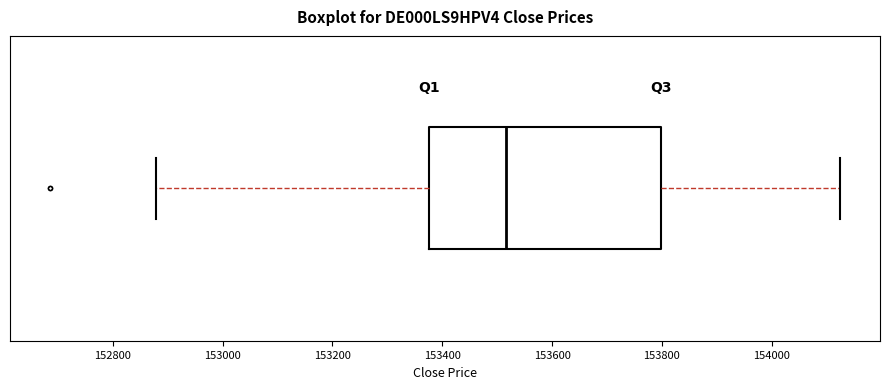

Transcribe this box plot: give where the median line is, the range the box spans, and where the two whiskers end, as read against the x-axis. The values are not printed on the chart, so give them approximately, as read against the axis.

median 153520, box 153380 to 153800, whiskers 152880 to 154120